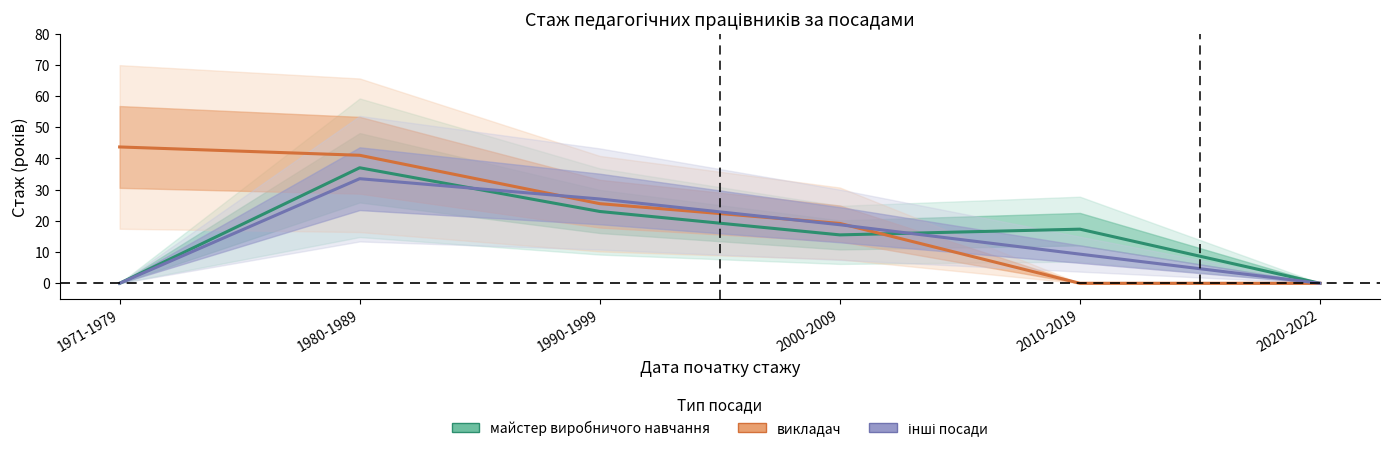

Where does the викладач series first go above 25?

1971-1979